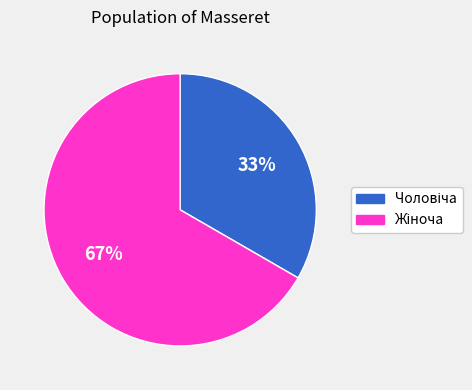

Which slice represents more than half of the pie?

Жіноча